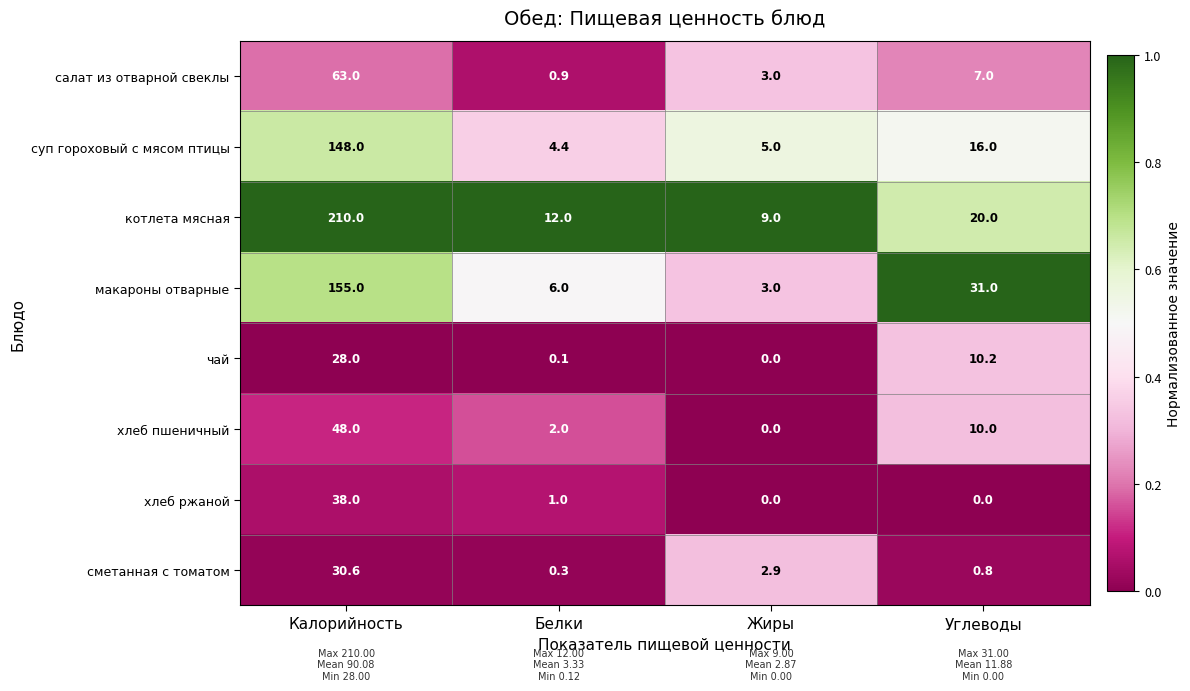

Which series has the largest range (max minus min)?

котлета мясная